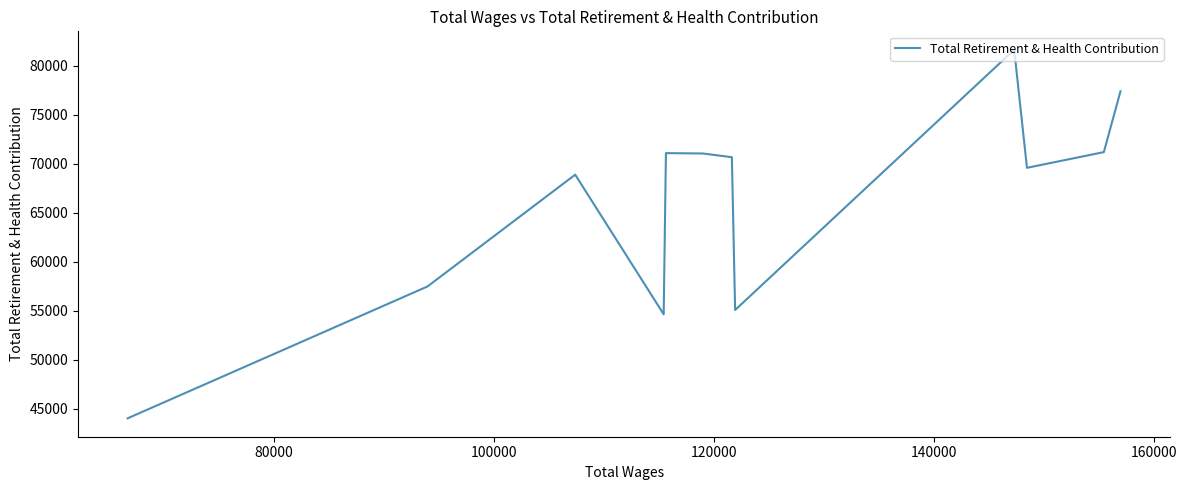

How many data points are above 70664?

5